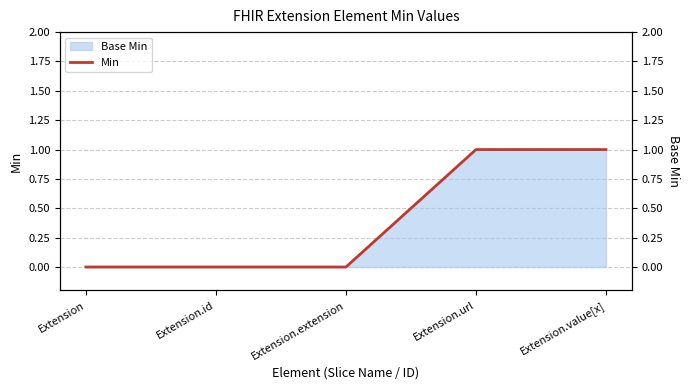

What is the change in value from Extension.extension to Extension.value[x]?

+1